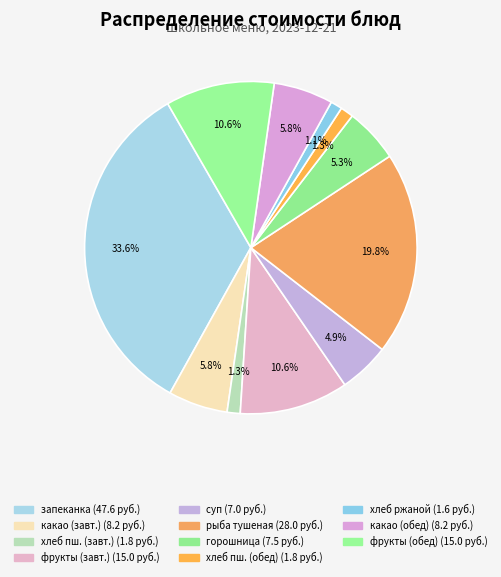

How many segments does this pie chart have?

11